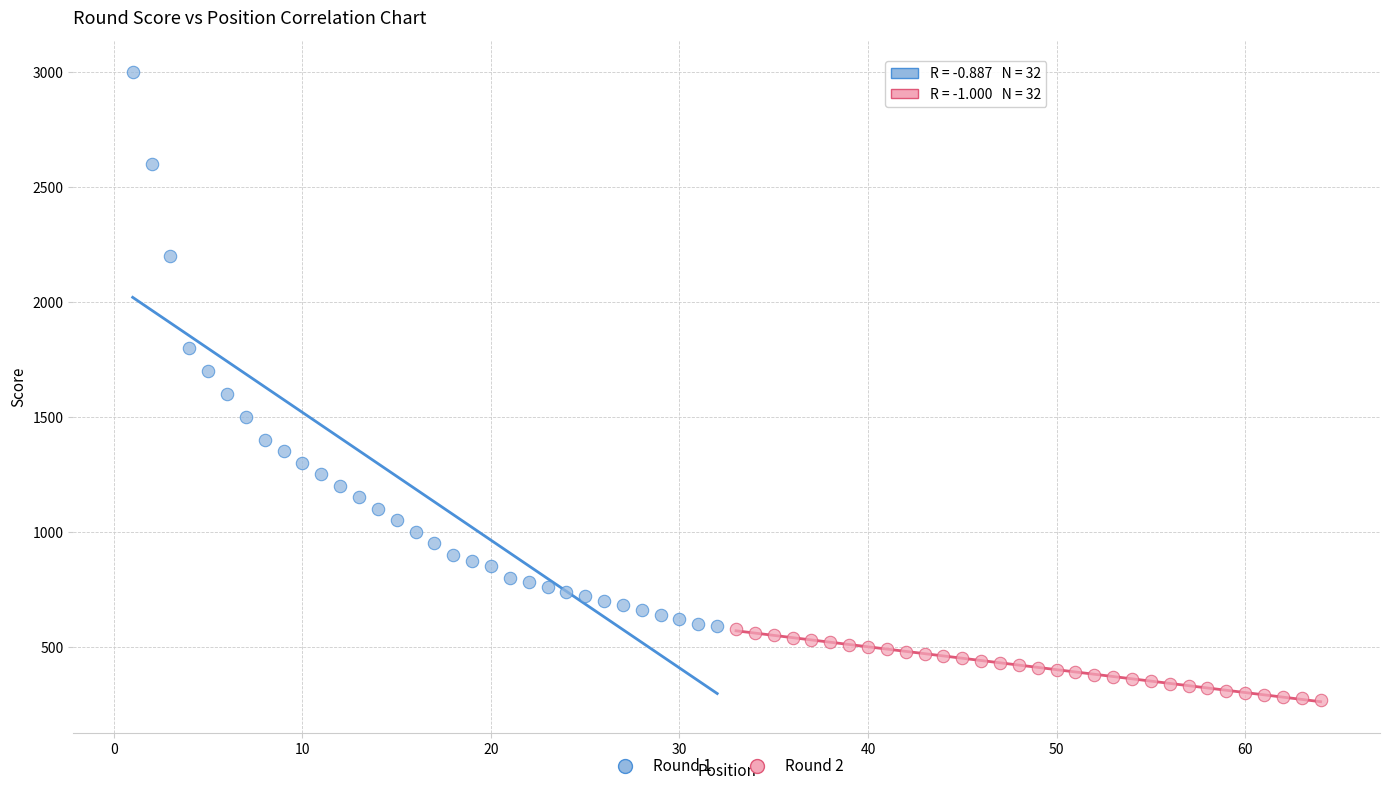

Which series reaches the maximum Y coordinate?

Round 1